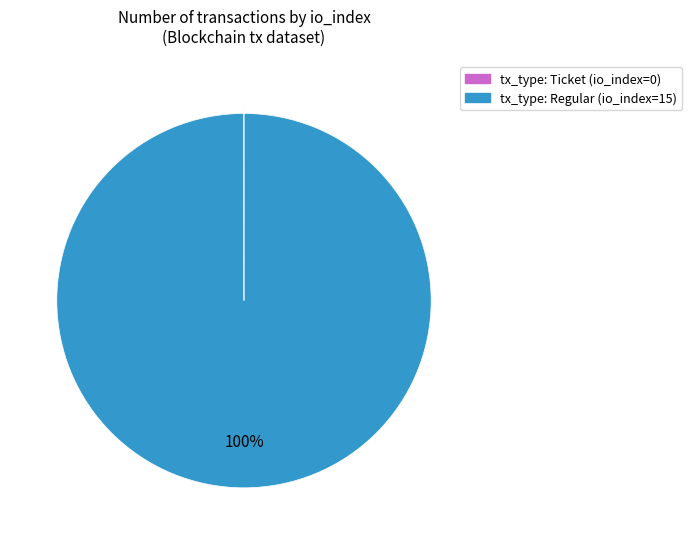

Which slice is the largest?

tx_type: Regular (io_index=15)